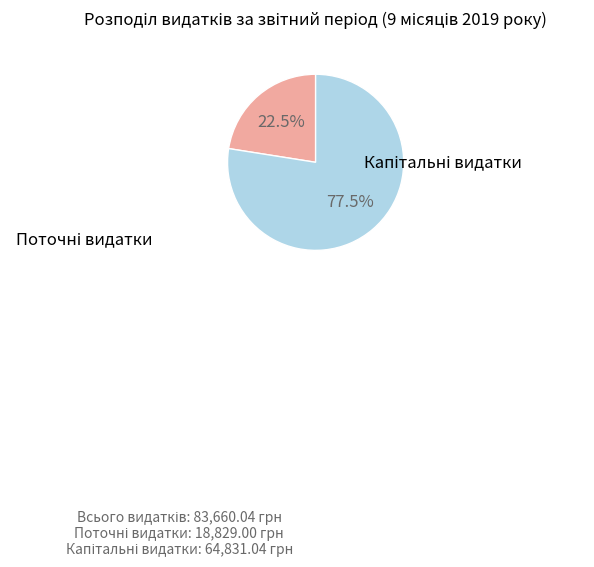

Is there a majority slice in this chart?

Yes